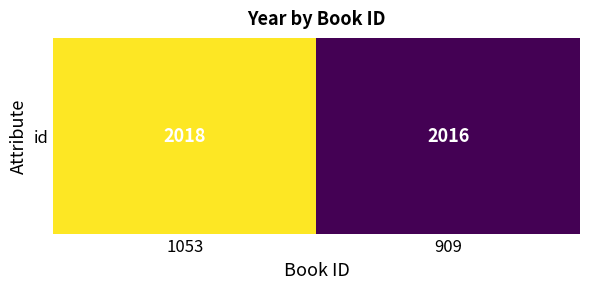

Rank the categories by value from lowest to highest.

909, 1053